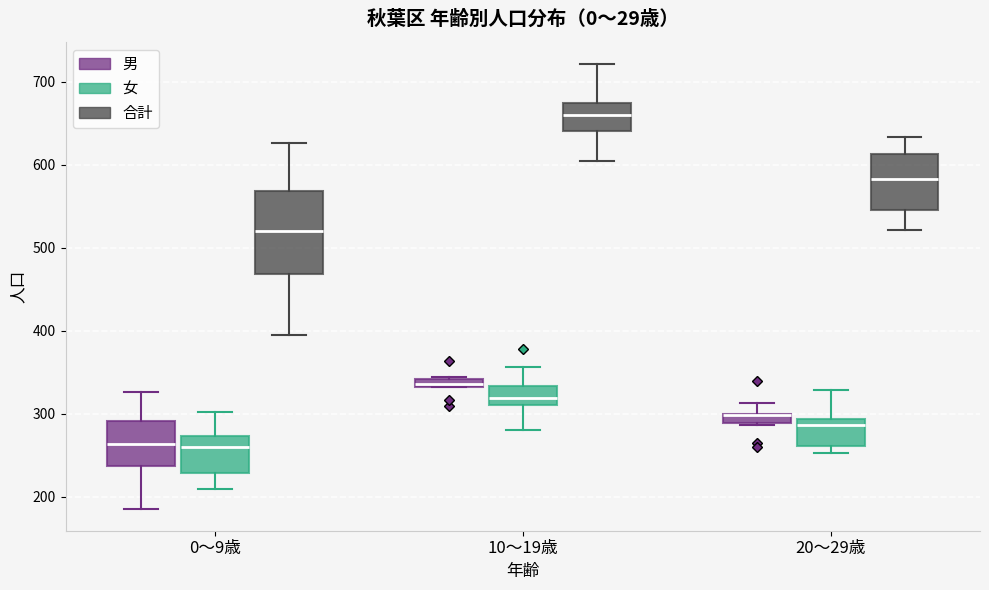

Where is the lower edge of the box for 10〜19歳 (合計) on the y-axis? The values are not printed on the chart, so give them approximately, as read against the axis.

640